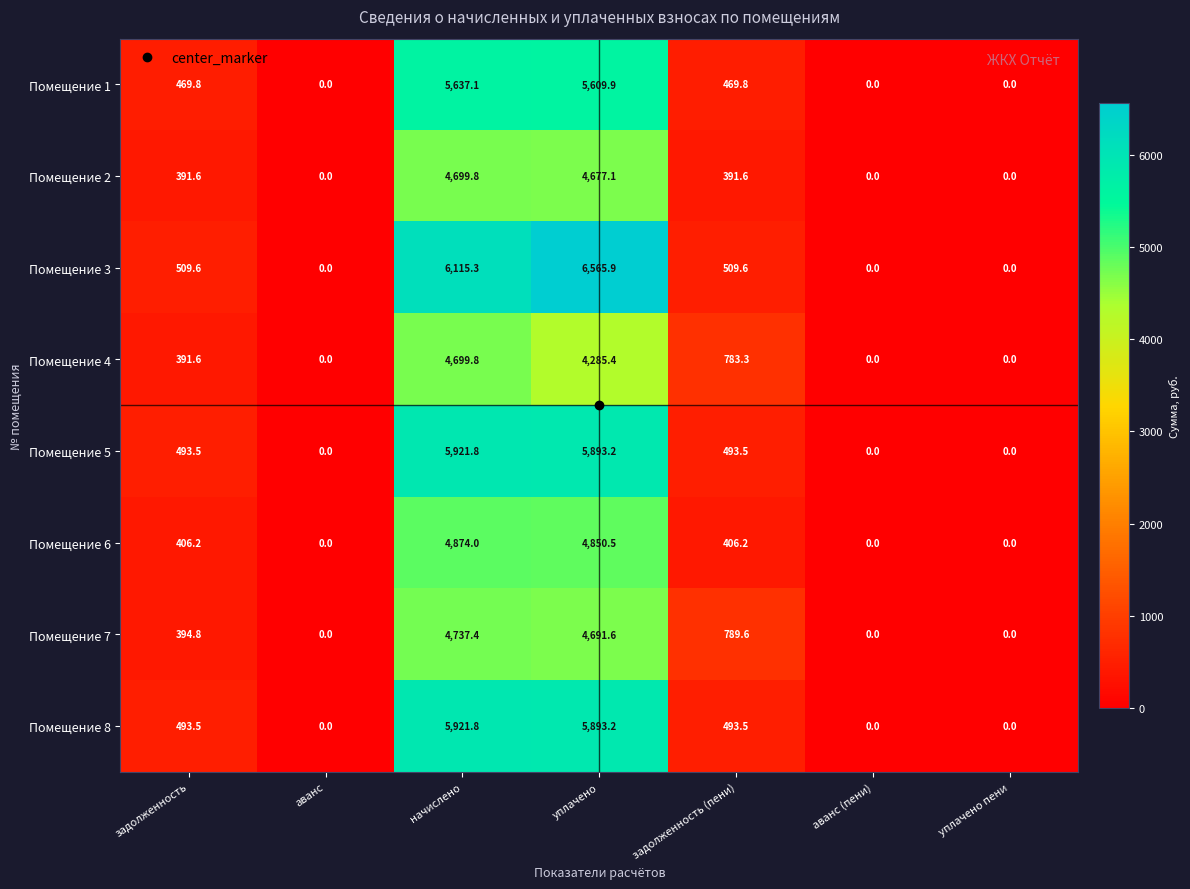

At which category is the sum across all series the highest?

начислено